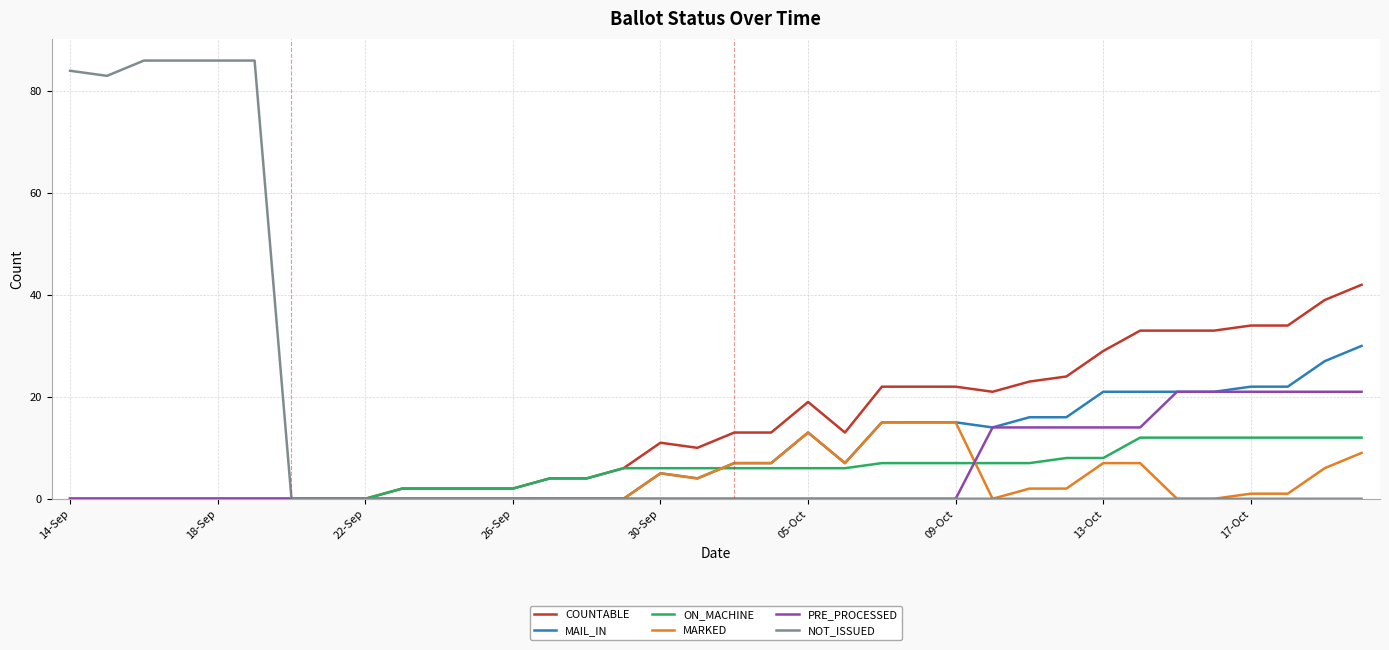

Which series has the widest spread of values?

NOT_ISSUED